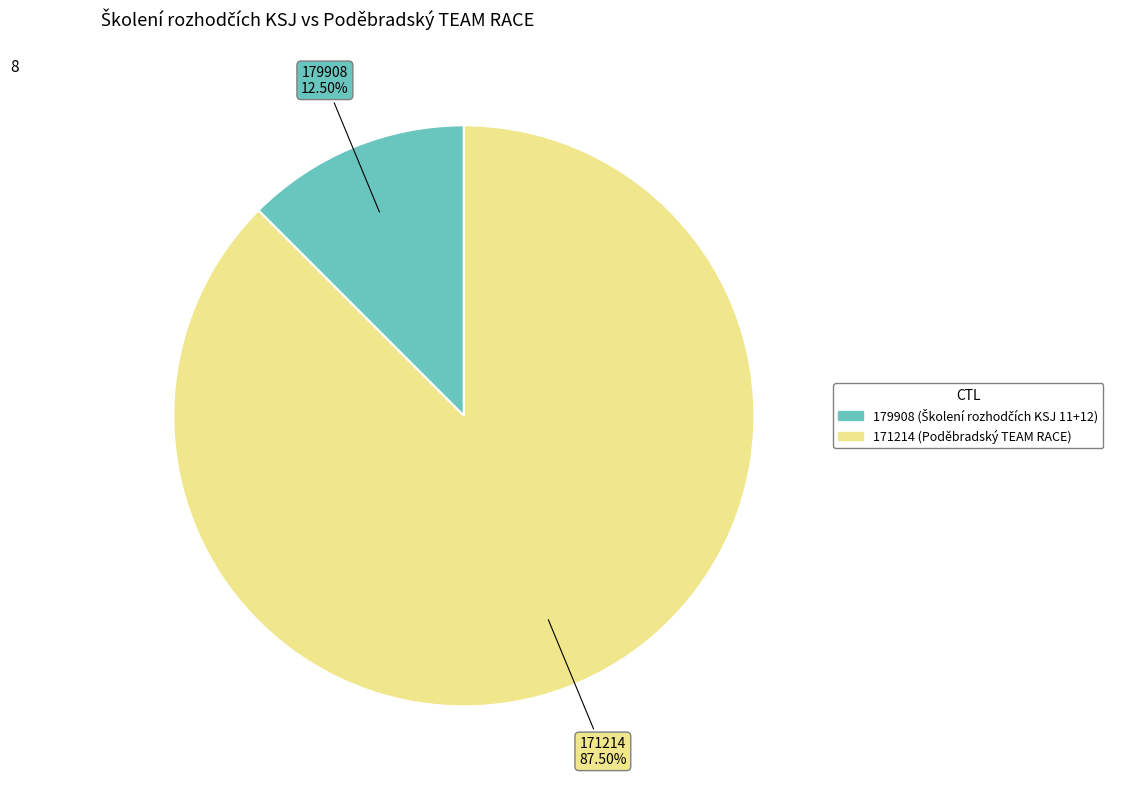

Between 179908 and 171214, which is larger?

171214